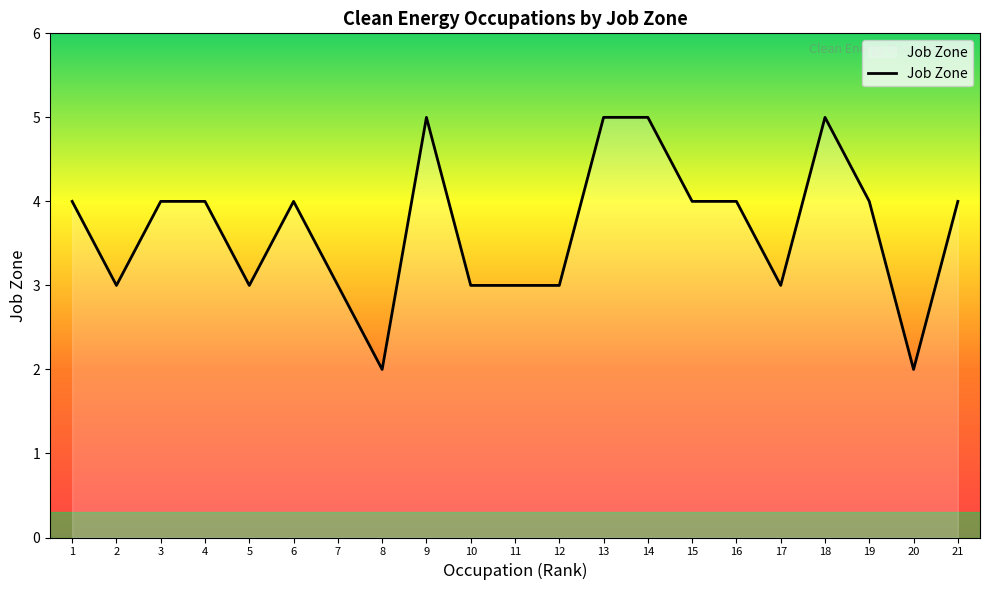

True or false: the data has more than 2 interior local peaks.

True